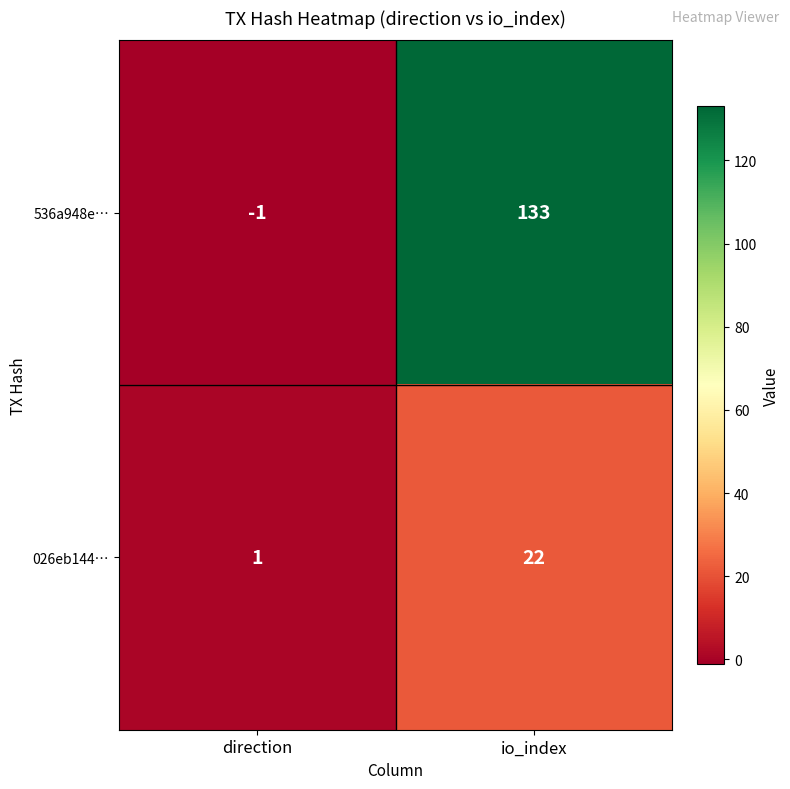

What is the sum of the 026eb144… values at io_index and direction?

23